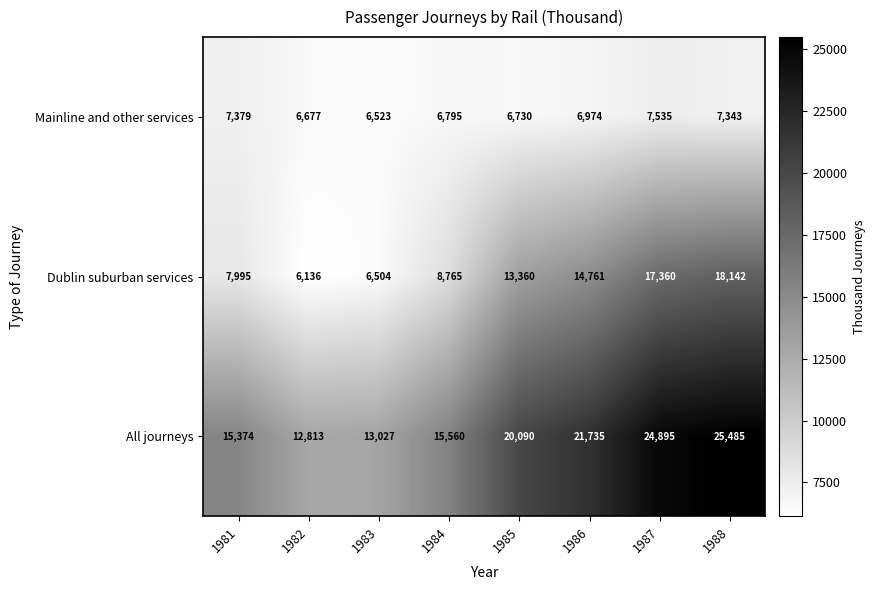

Which series has the largest range (max minus min)?

All journeys